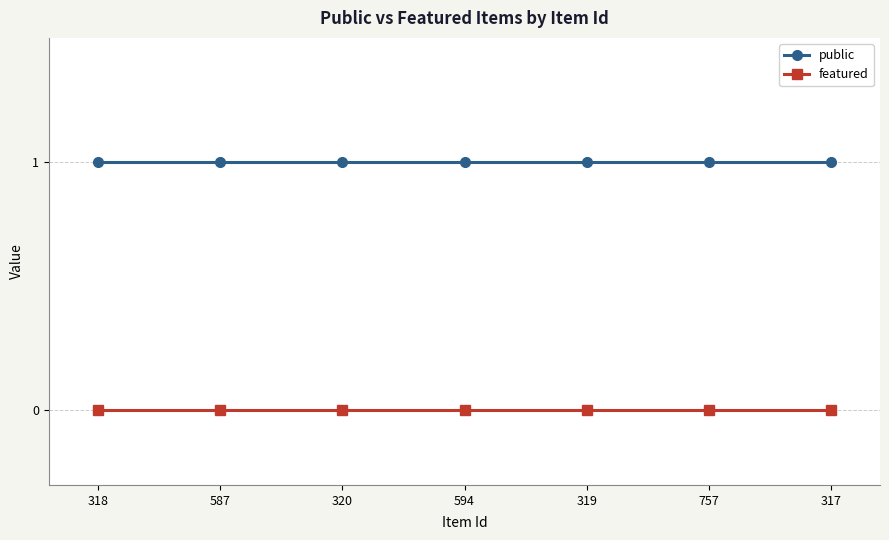

Is it true that public equals 2 at 594?

False